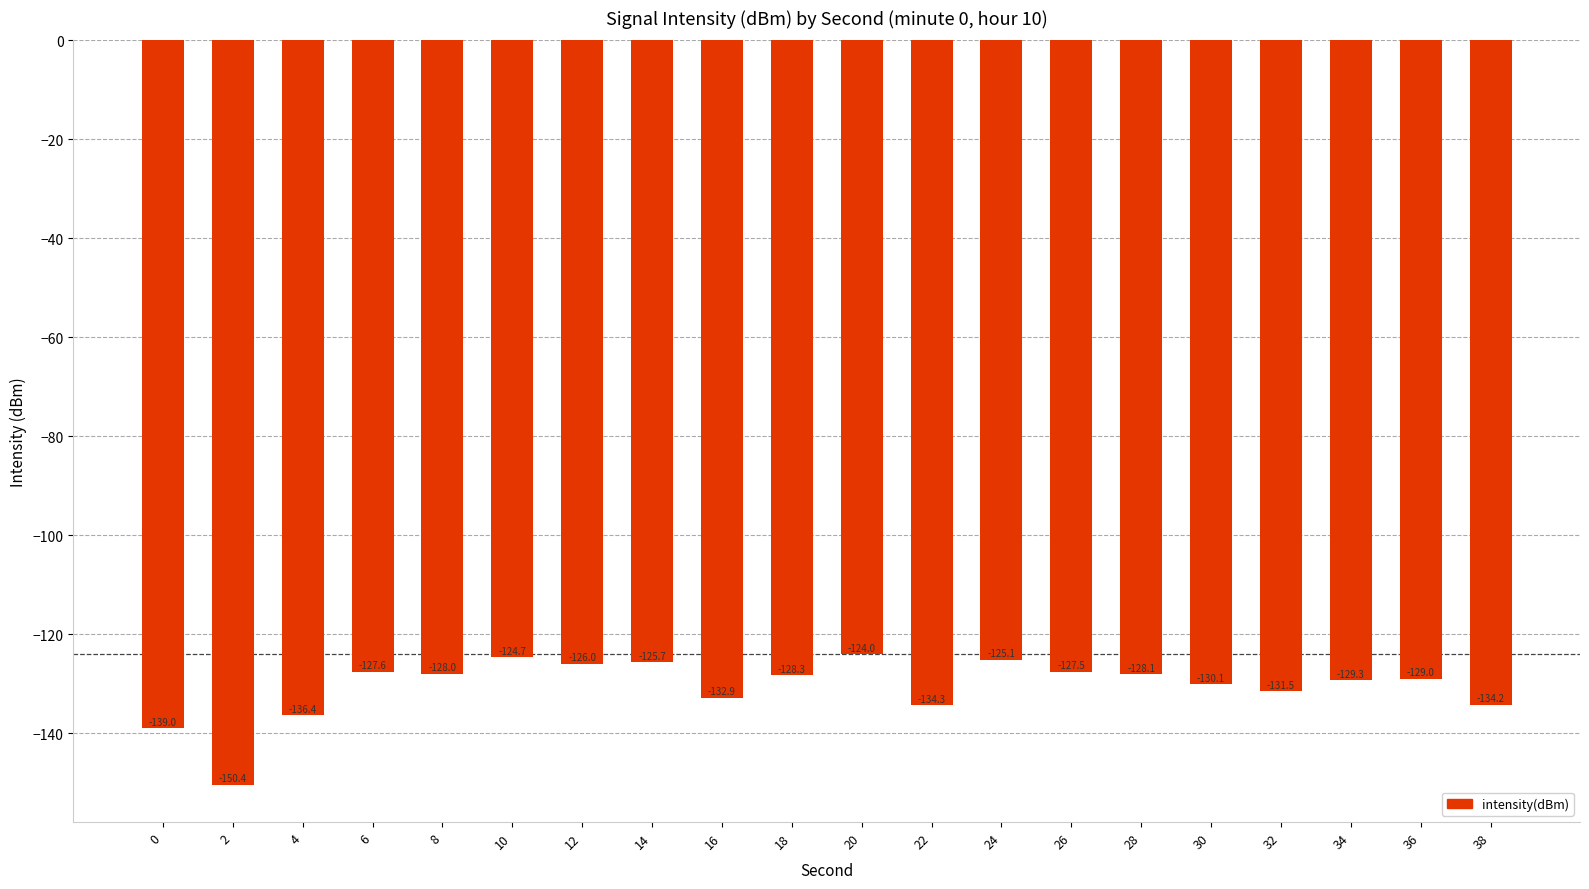

Reading left to right, what are all the values shown in this chart?

-139.0	-150.4	-136.4	-127.6	-128.0	-124.7	-126.0	-125.7	-132.9	-128.3	-124.0	-134.3	-125.1	-127.5	-128.1	-130.1	-131.5	-129.3	-129.0	-134.2